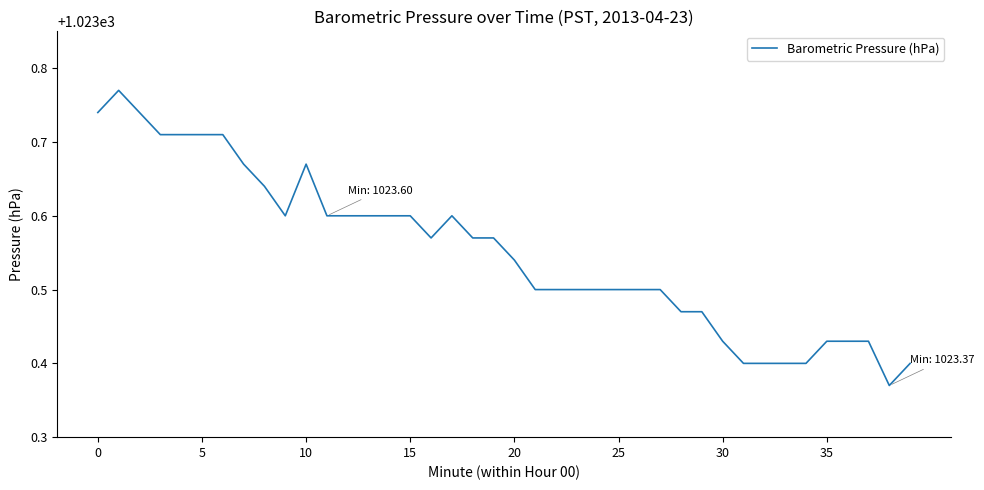

How many lines are shown in the chart?

1